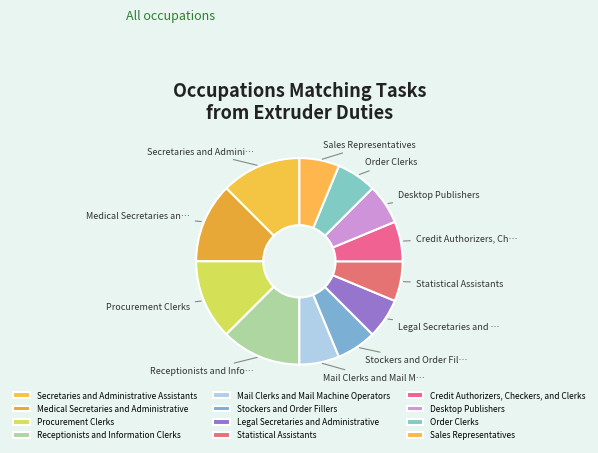

What is the smallest slice in the pie chart?

Mail Clerks and Mail Machine Operators